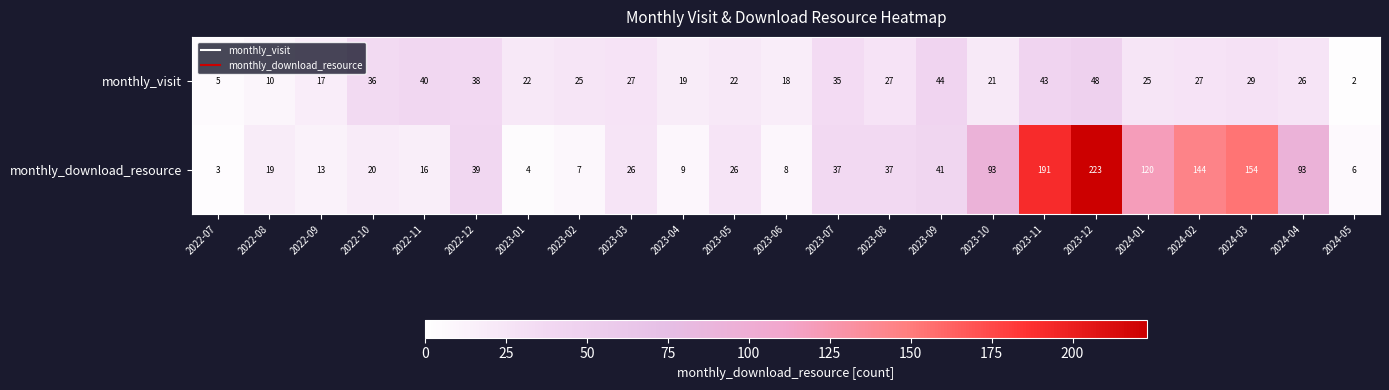

Count the number of categories in the chart.

23